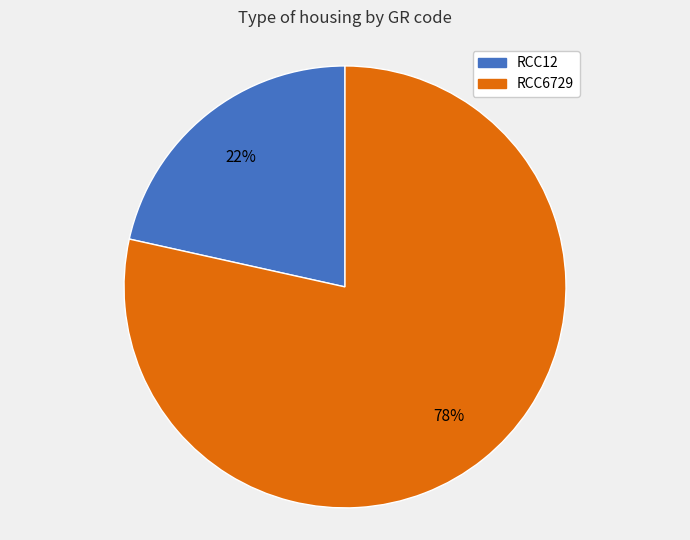

To the nearest percent, what percentage of the pie is RCC12?

22%